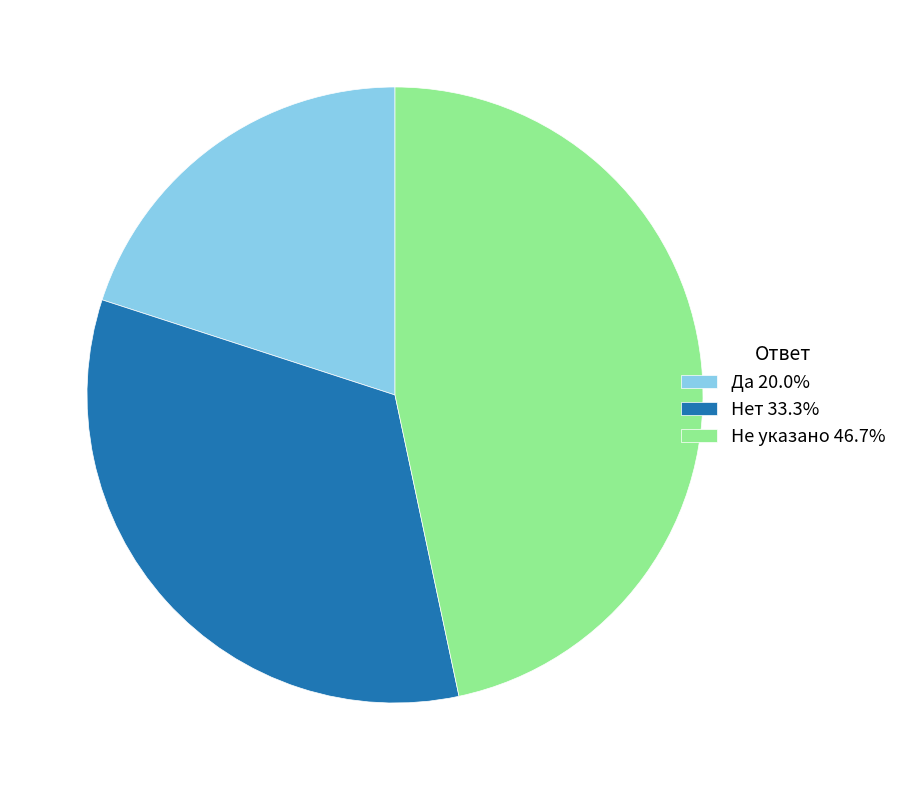

Does any single category account for the majority?

No